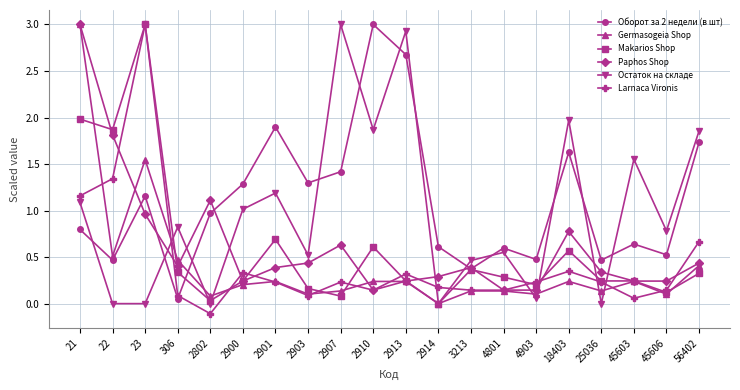

At which category does Makarios Shop reach its first local peak?

23